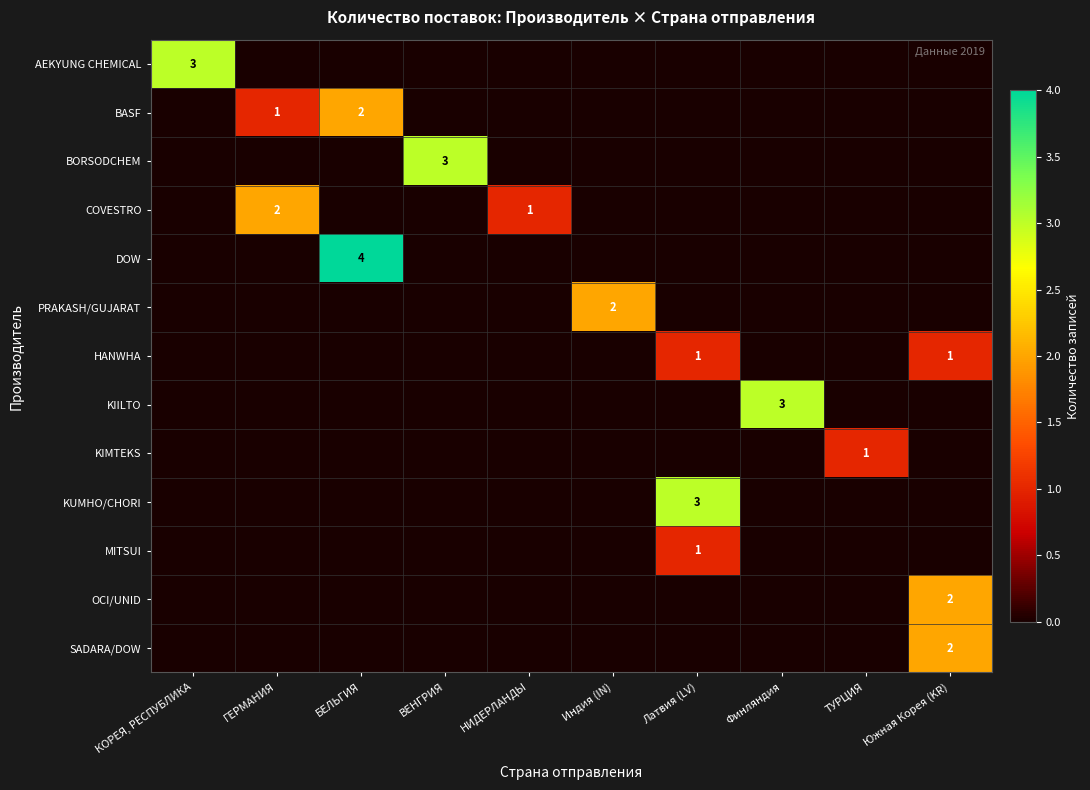

At which category does the chart reach its peak across all series?

БЕЛЬГИЯ